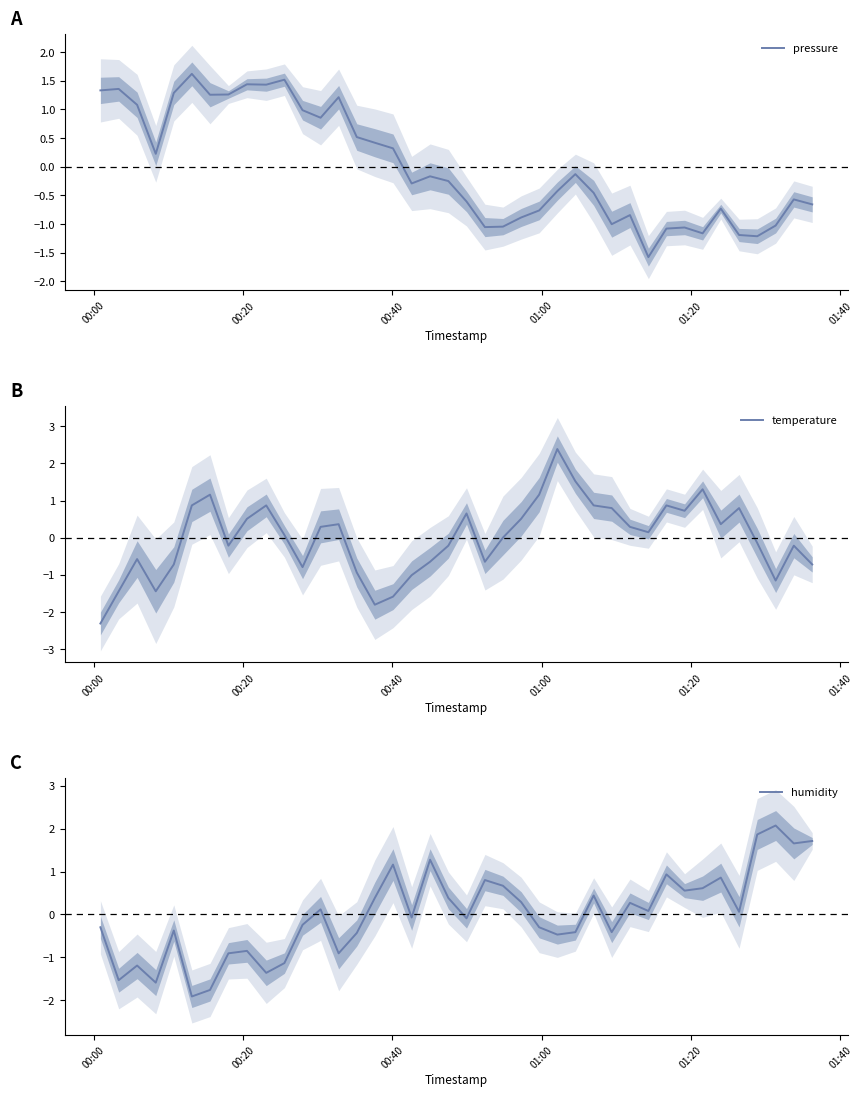

True or false: pressure has a value of -1.1 at 20.

False